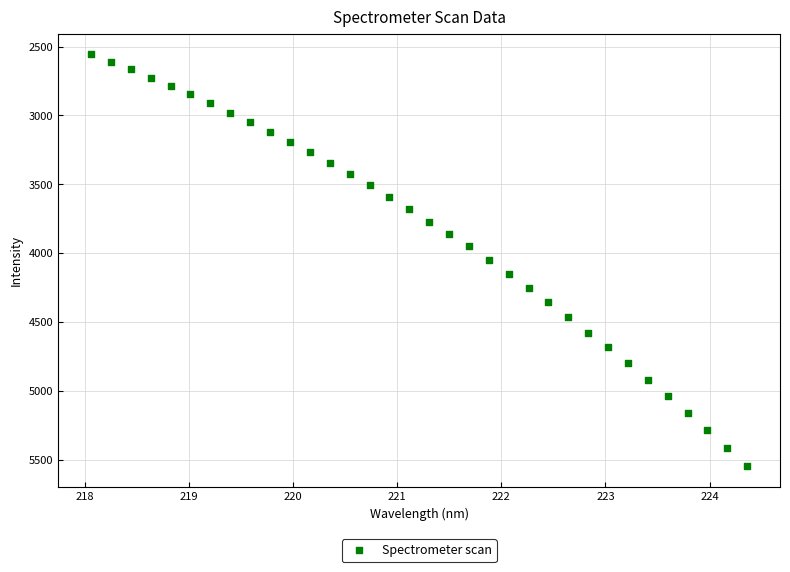

What is the range of Y values (max minus min)?

2990.7